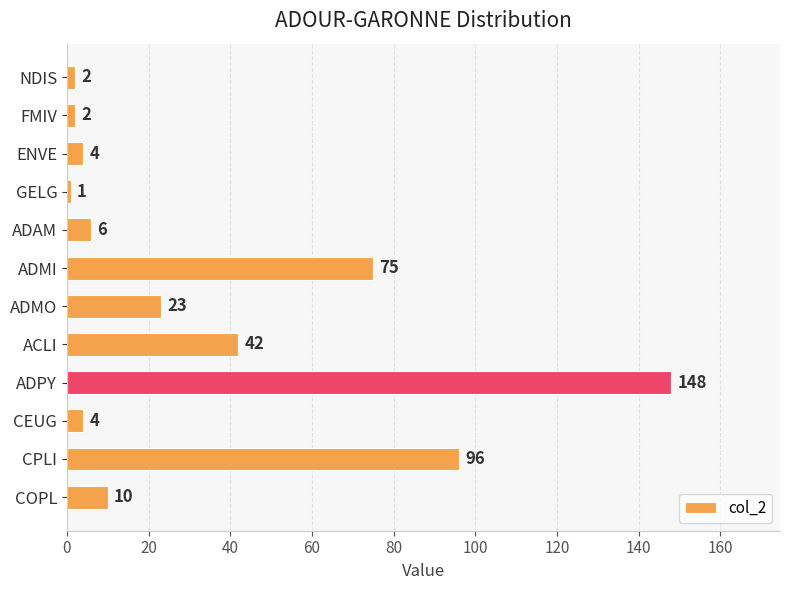

Approximately how many times larger is the value at ADPY compared to FMIV?

74.0